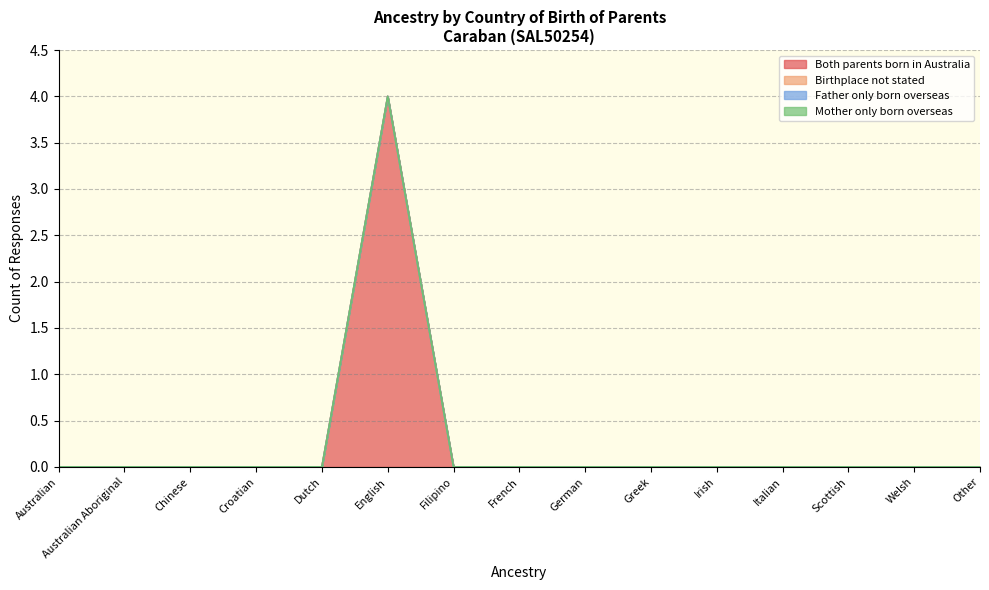

Reading left to right, list all the values displayed in this chart.

Both parents born in Australia: Australian=0	Australian Aboriginal=0	Chinese=0	Croatian=0	Dutch=0	English=4	Filipino=0	French=0	German=0	Greek=0	Irish=0	Italian=0	Scottish=0	Welsh=0	Other=0
Birthplace not stated: Australian=0	Australian Aboriginal=0	Chinese=0	Croatian=0	Dutch=0	English=0	Filipino=0	French=0	German=0	Greek=0	Irish=0	Italian=0	Scottish=0	Welsh=0	Other=0
Father only born overseas: Australian=0	Australian Aboriginal=0	Chinese=0	Croatian=0	Dutch=0	English=0	Filipino=0	French=0	German=0	Greek=0	Irish=0	Italian=0	Scottish=0	Welsh=0	Other=0
Mother only born overseas: Australian=0	Australian Aboriginal=0	Chinese=0	Croatian=0	Dutch=0	English=0	Filipino=0	French=0	German=0	Greek=0	Irish=0	Italian=0	Scottish=0	Welsh=0	Other=0